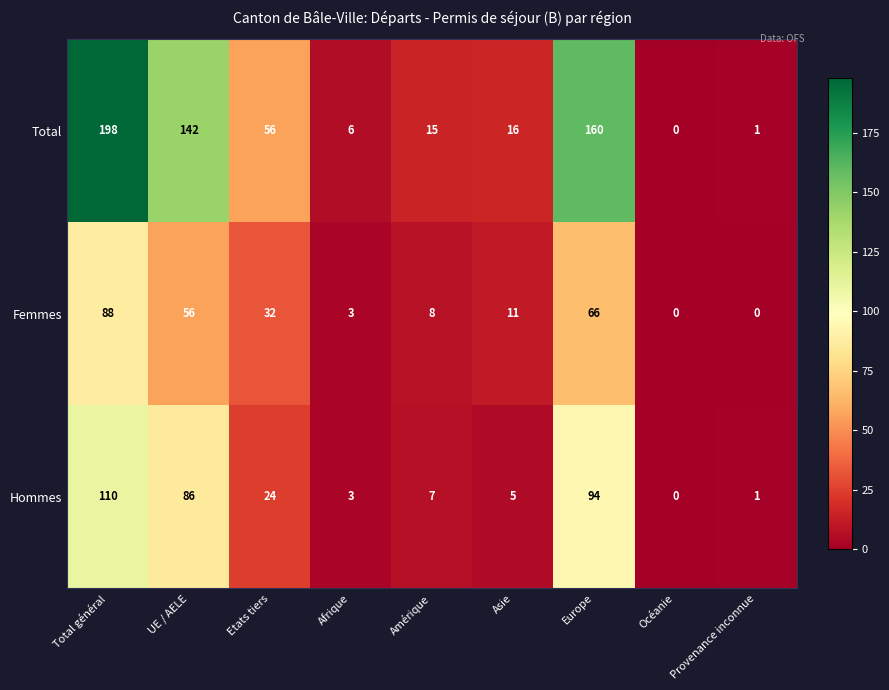

Which series has the largest range (max minus min)?

Total